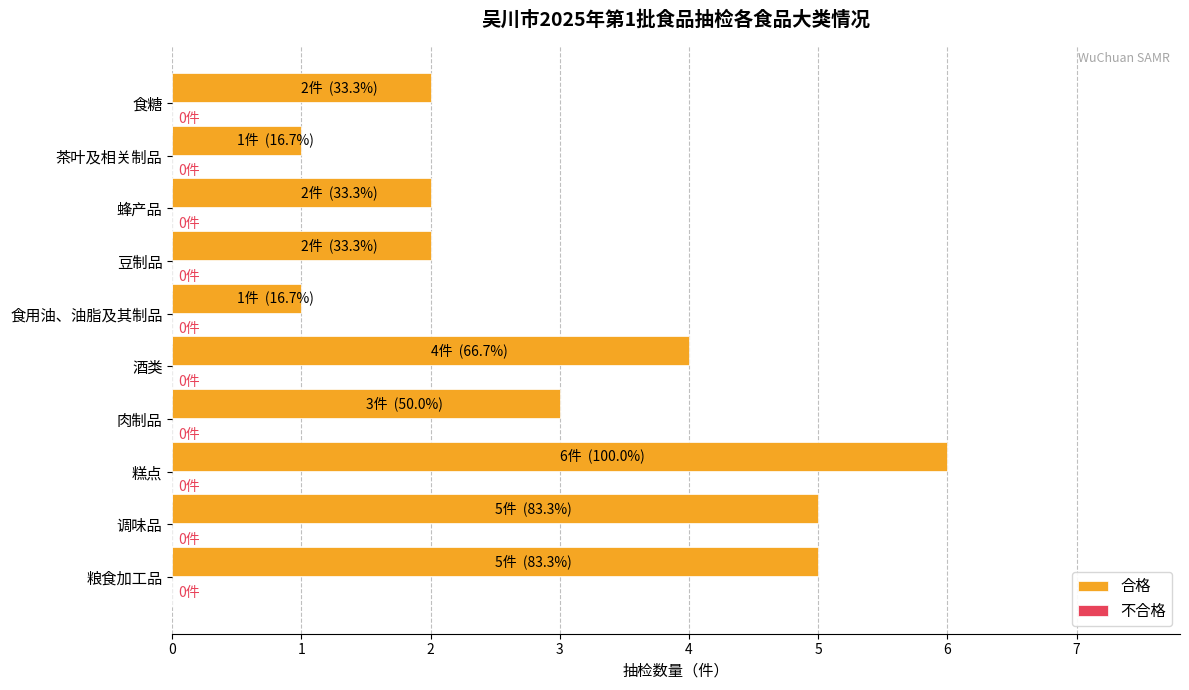

What is the maximum value shown in the chart?

6